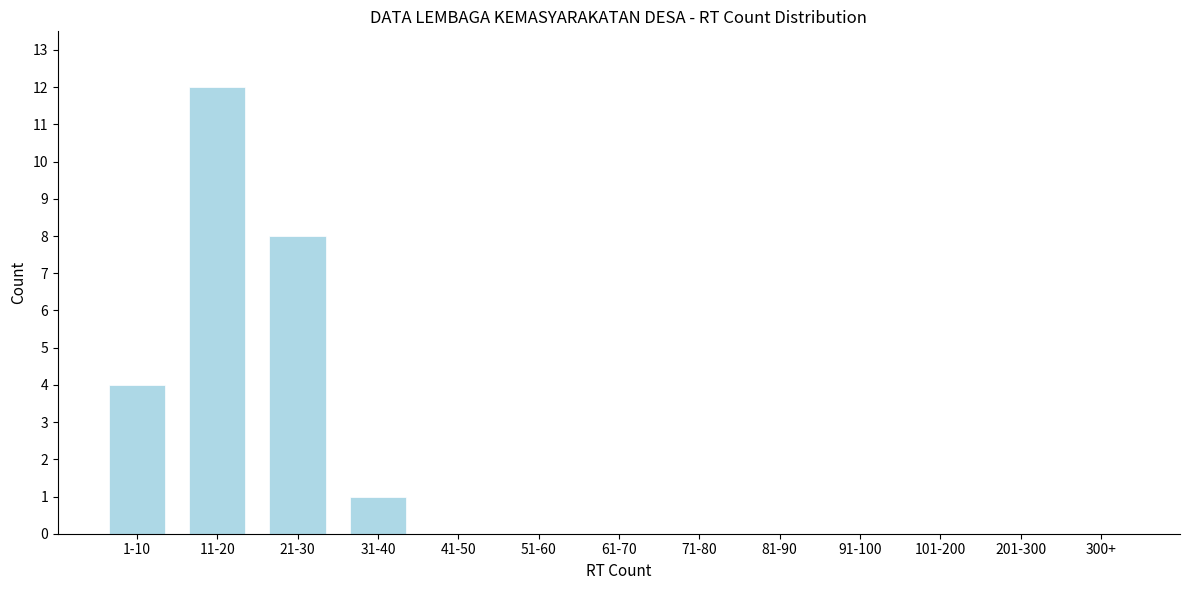

Reading left to right, extract all data points from this chart.

1-10=4	11-20=12	21-30=8	31-40=1	41-50=0	51-60=0	61-70=0	71-80=0	81-90=0	91-100=0	101-200=0	201-300=0	300+=0